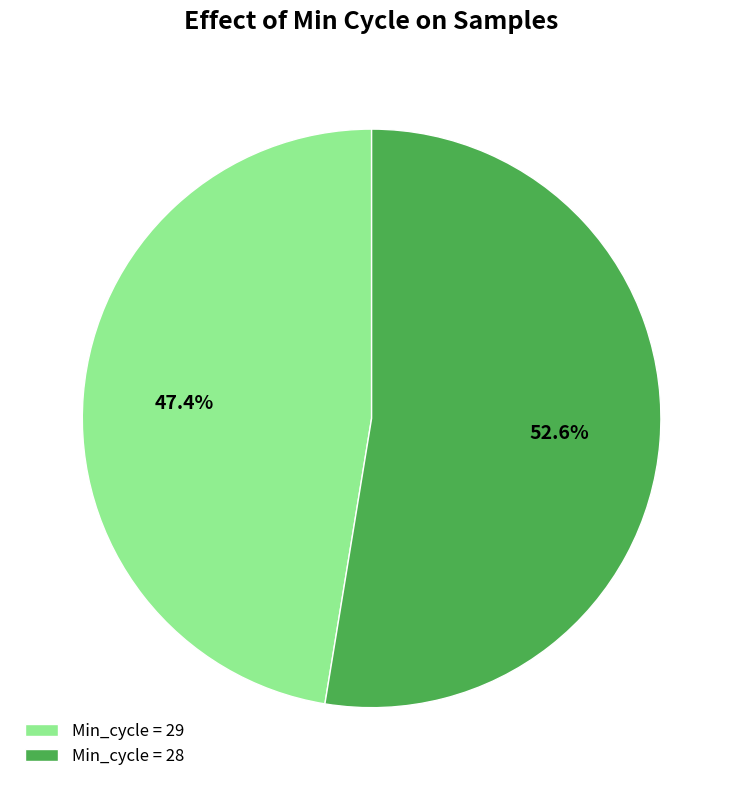

Approximately how many times larger is the value at Min_cycle = 28 compared to Min_cycle = 29?

1.1